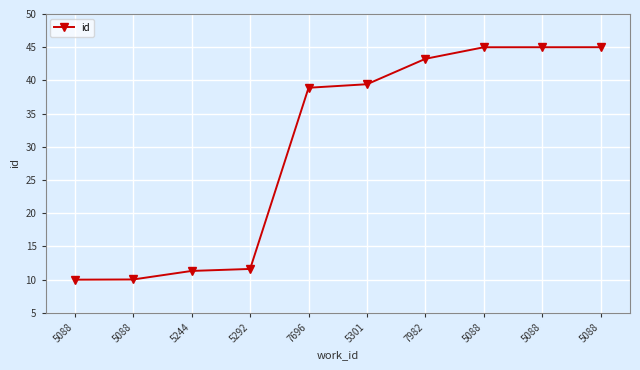

The chart shows a value of 11.6 at 5292. True or false?

True